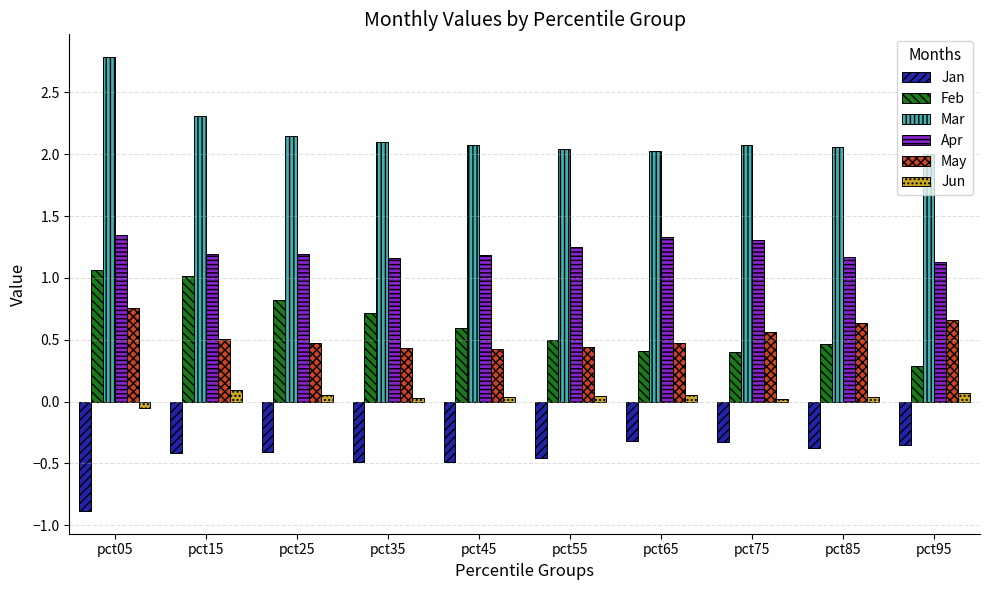

Which series has the largest total across all categories?

Mar